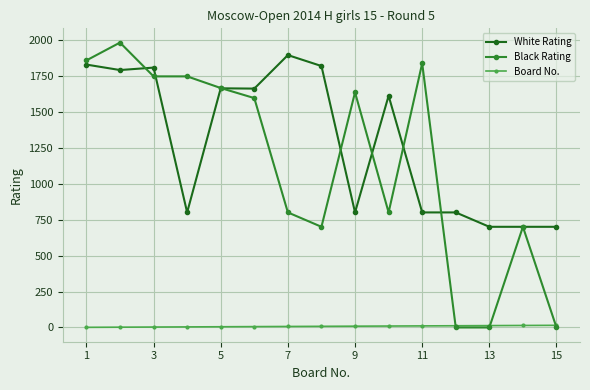

True or false: Black Rating and White Rating intersect in this chart.

True